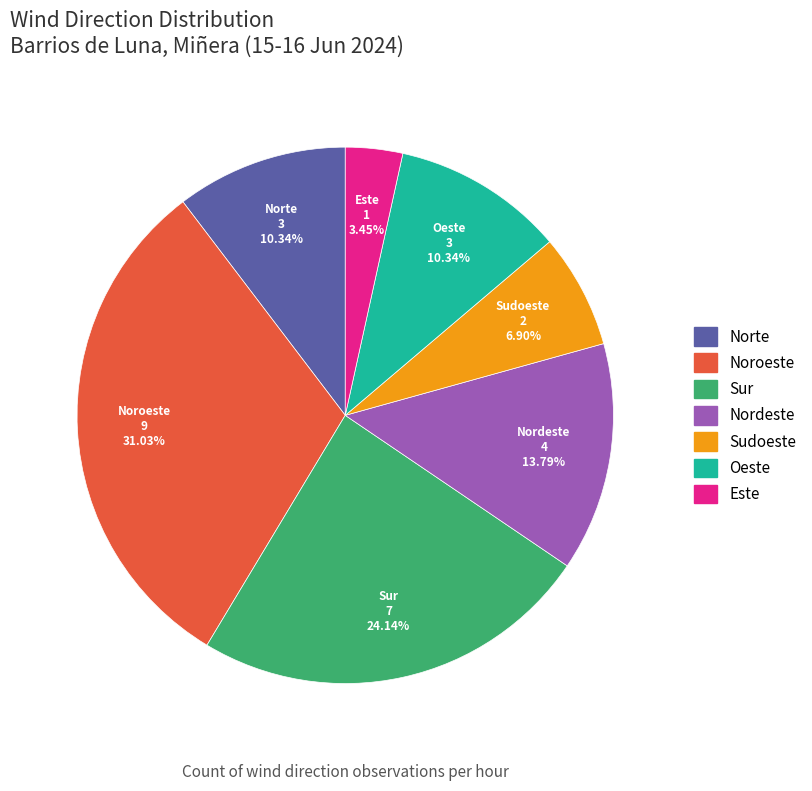

The Oeste slice represents 10% of the pie. True or false?

True